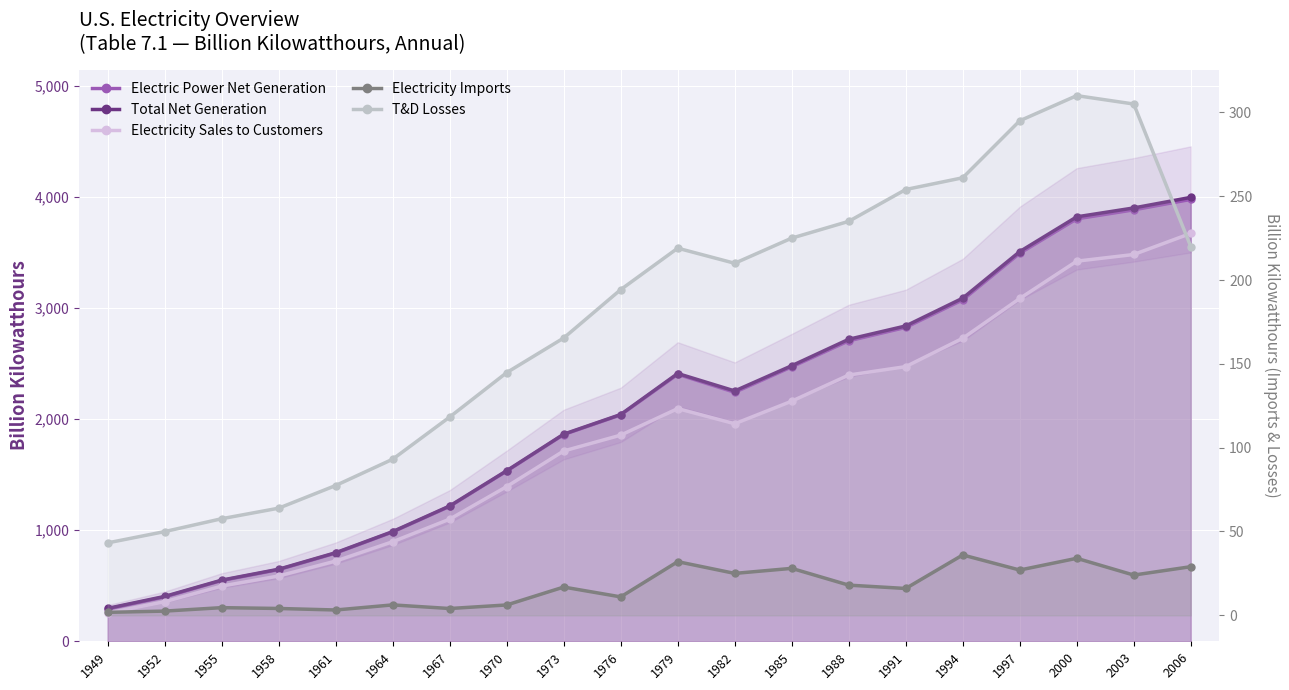

True or false: Total Net Generation and Electricity Sales to Customers intersect in this chart.

False